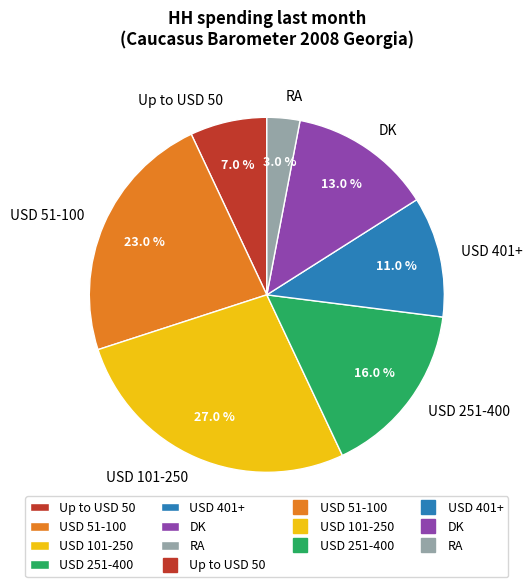

Which slice is the largest?

USD 101-250